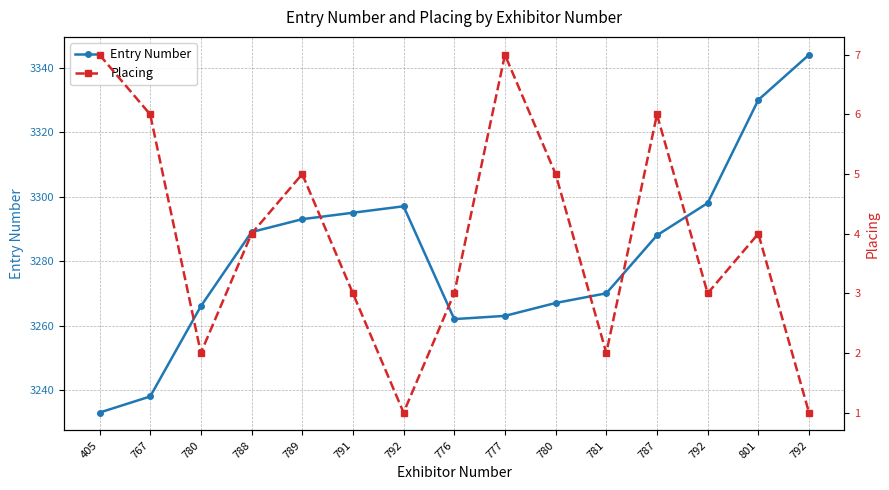

What is the difference between the highest and lowest values at 777?

3256